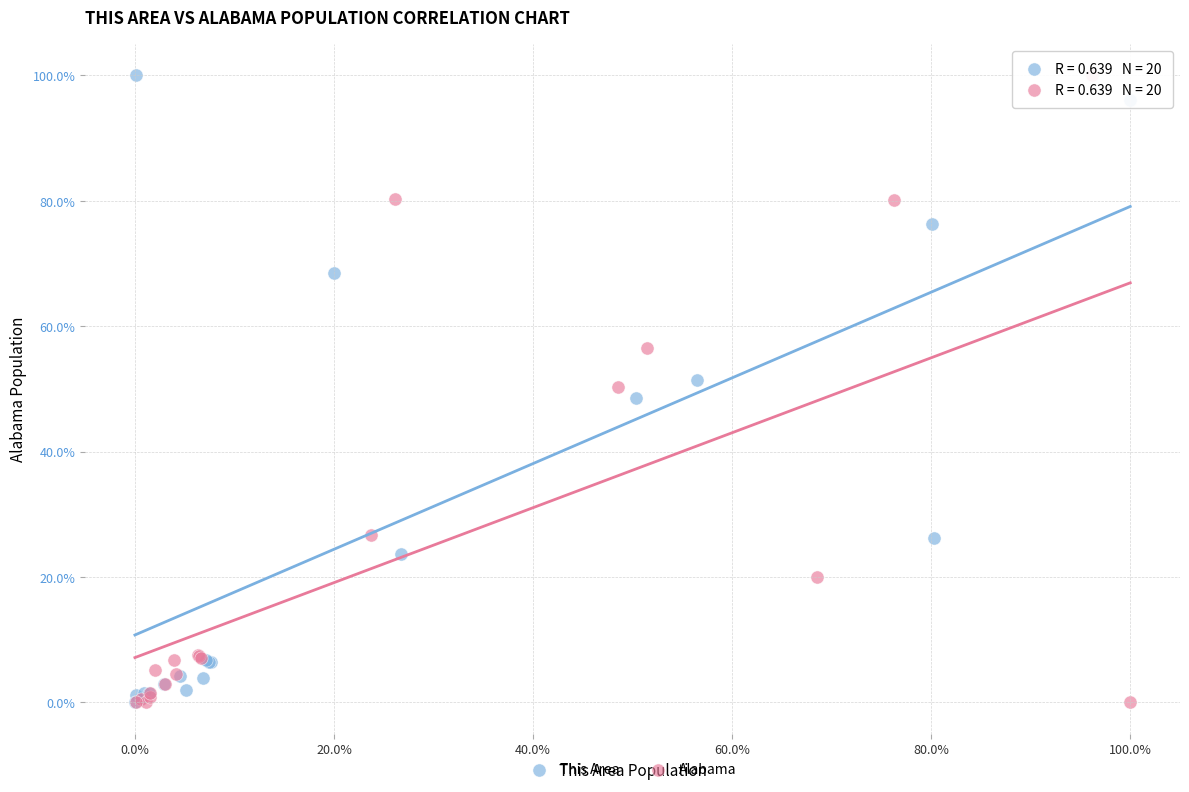

What are all the series names shown in the legend?

This Area, Alabama